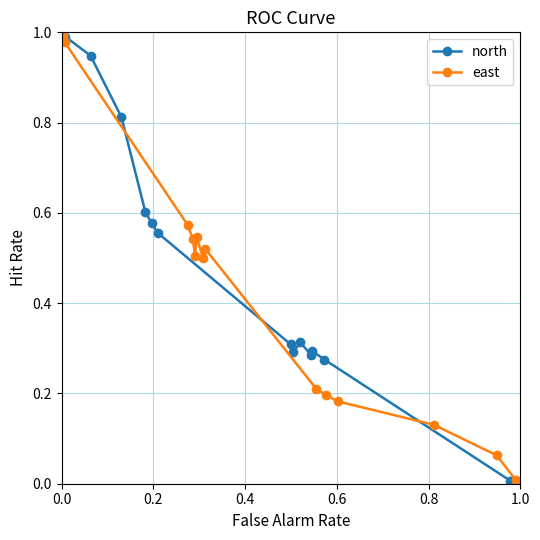

How many lines are shown in the chart?

2